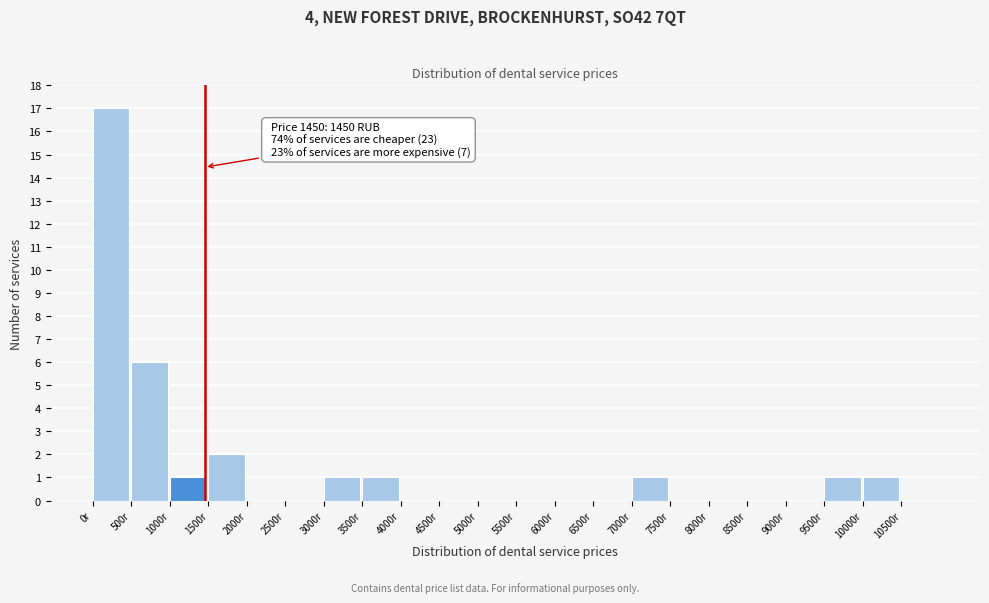

Over which range of the x-axis is the bar tallest?

0 to 500